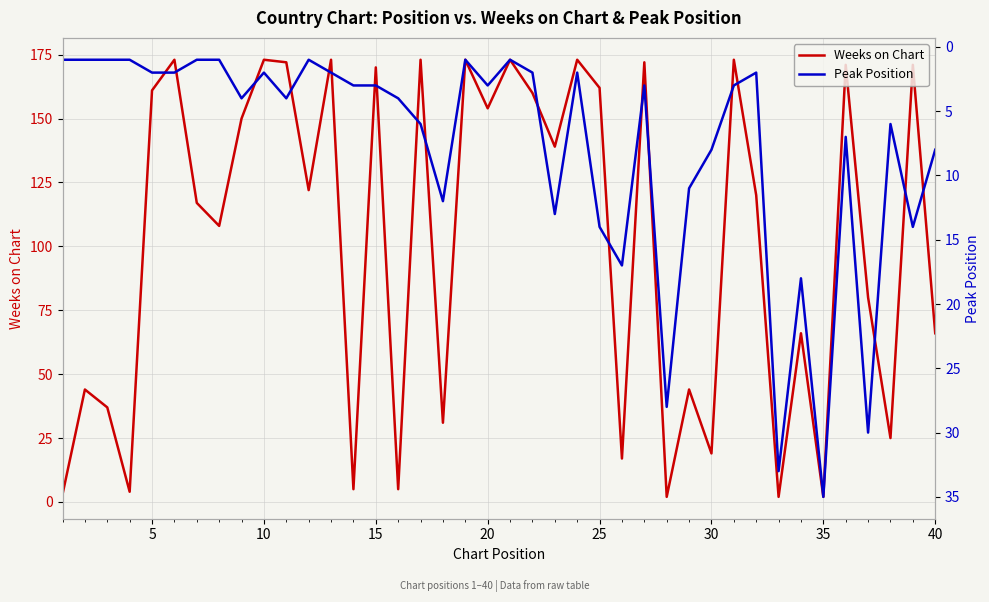

Count the number of categories in the chart.

40